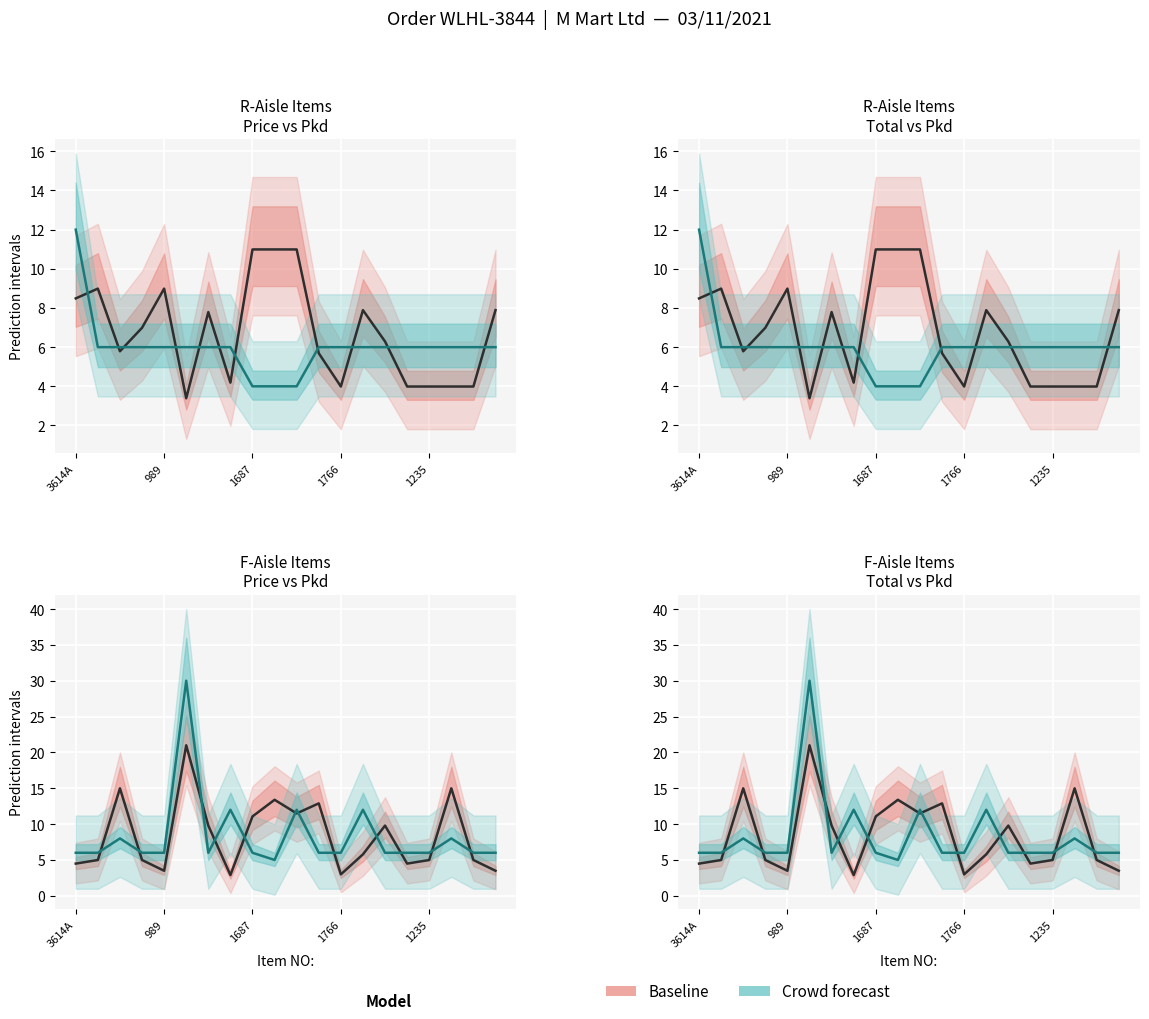

Reading left to right, what are all the values shown in this chart?

Price line: 4.5	5.0	15.0	5.0	3.5	21.0	9.8	2.9	11.1	13.4	11.5	12.9	3.0	5.8	9.8	4.5	5.0	15.0	5.0	3.5
Pkd line: 6.0	6.0	8.0	6.0	6.0	30.0	6.0	12.0	6.0	5.0	12.0	6.0	6.0	12.0	6.0	6.0	6.0	8.0	6.0	6.0
Total line: 8.5	9.0	5.8	7.0	9.0	3.4	7.8	4.2	11.0	11.0	11.0	5.7	4.0	7.9	6.3	4.0	4.0	4.0	4.0	7.9